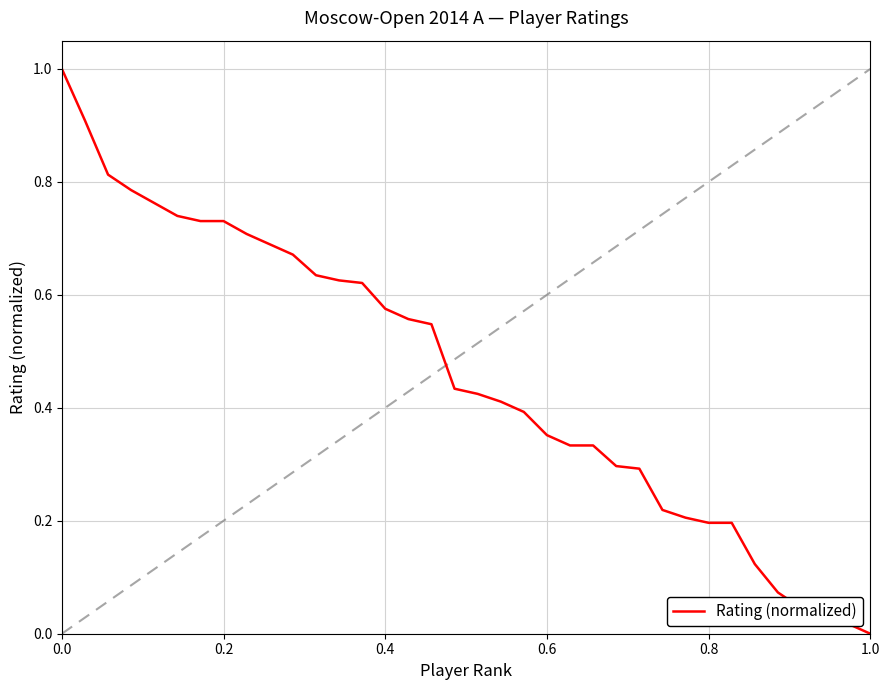

What is the maximum value shown in the chart?

1.0